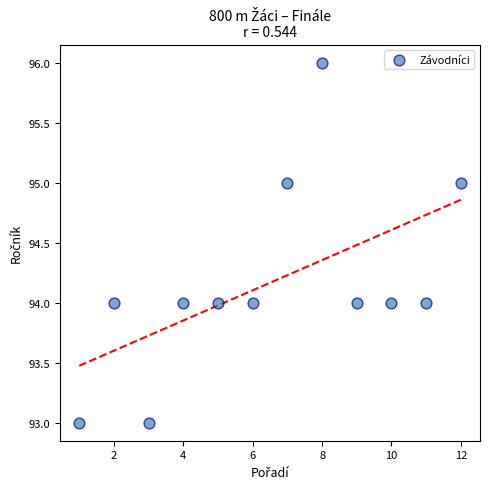

What is the range of X values (max minus min)?

11